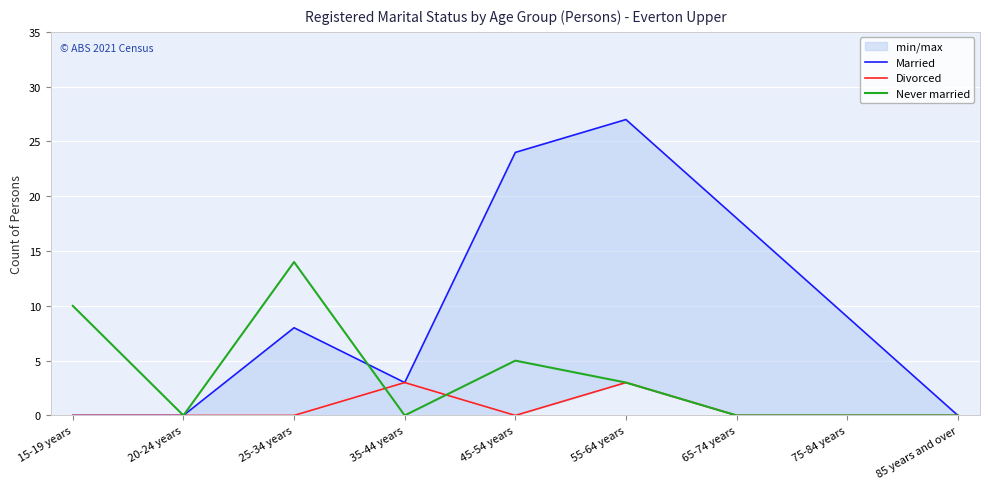

What is the label of the 1st point from the right?

85 years and over